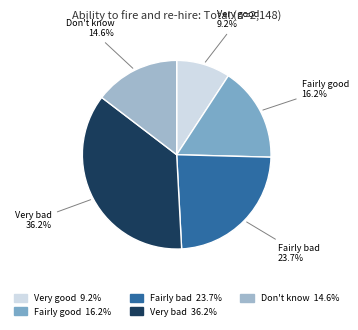

Does any single category account for the majority?

No